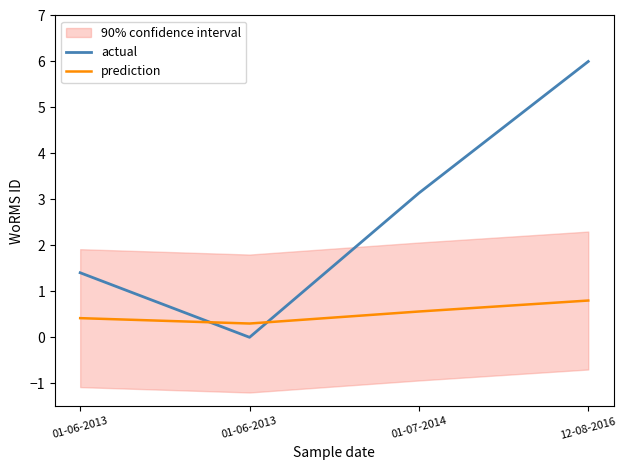

What is the total value across all series at 01-06-2013?

1.8